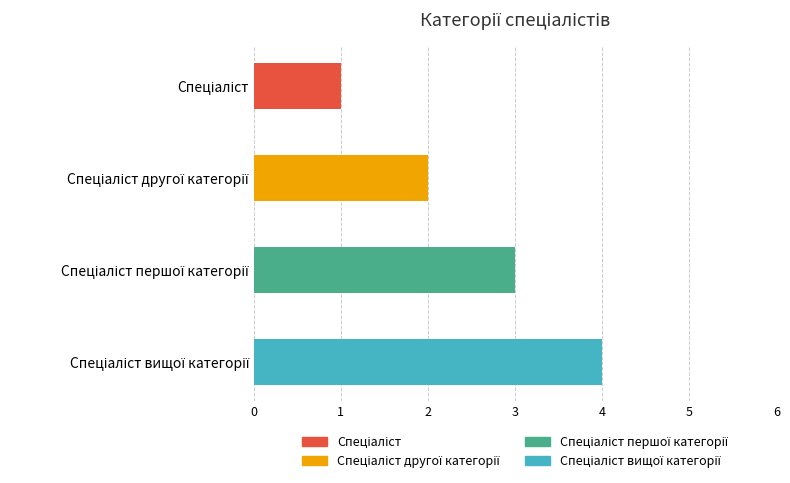

At which category does the chart reach its minimum across all series?

Спеціаліст